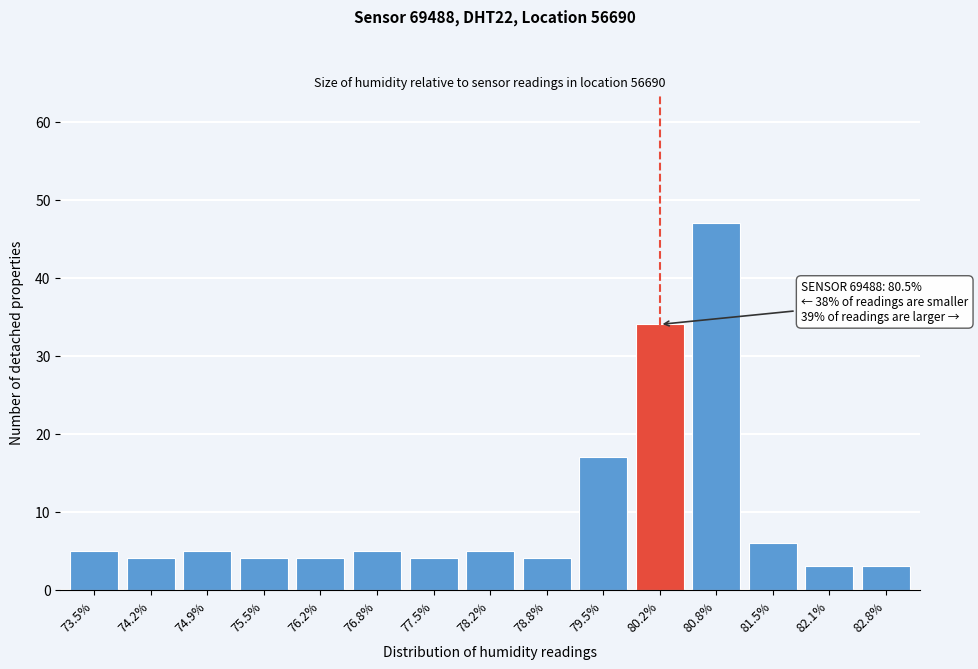

Reading left to right, list all the values displayed in this chart.

73.5%=5	74.2%=4	74.9%=5	75.5%=4	76.2%=4	76.8%=5	77.5%=4	78.2%=5	78.8%=4	79.5%=17	80.2%=34	80.8%=47	81.5%=6	82.1%=3	82.8%=3